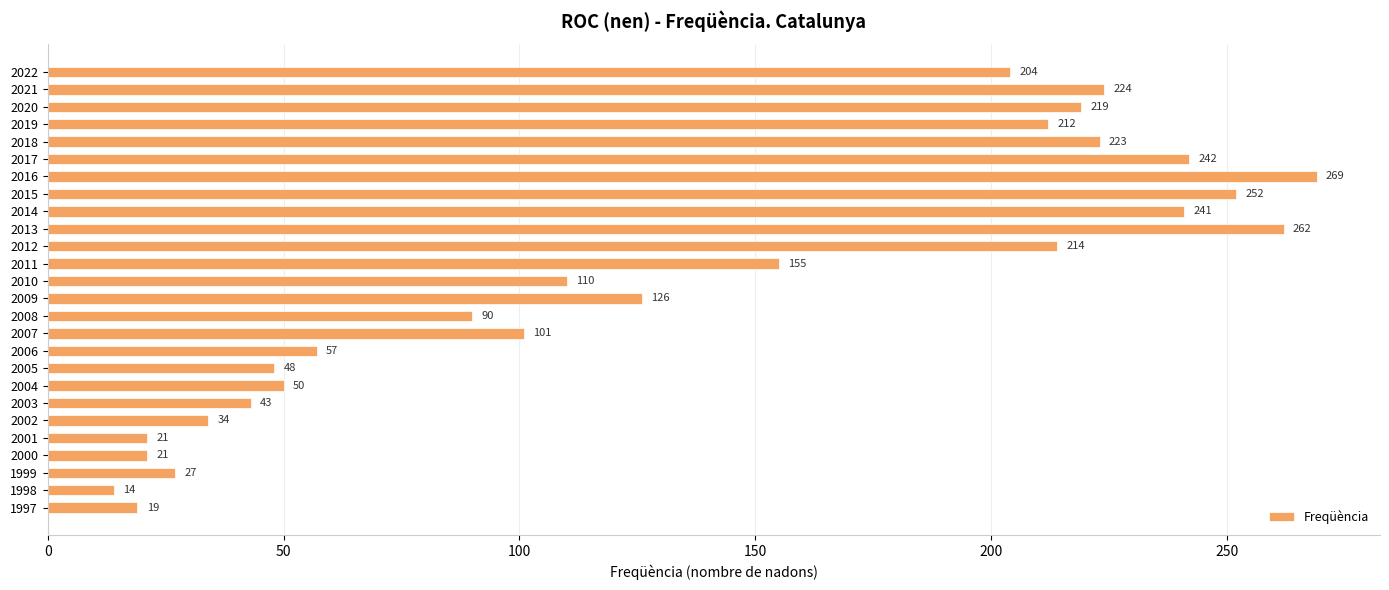

How many bars are there in total?

26